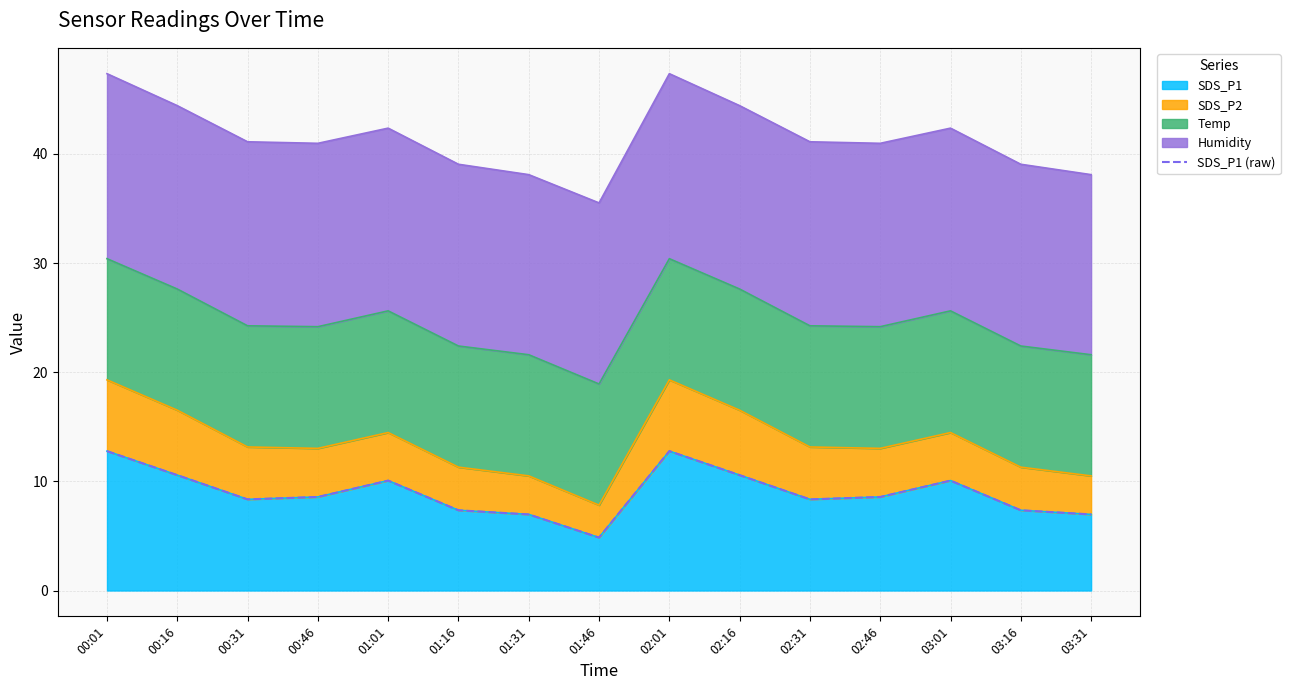

What is the label of the 12th point from the right?

00:46